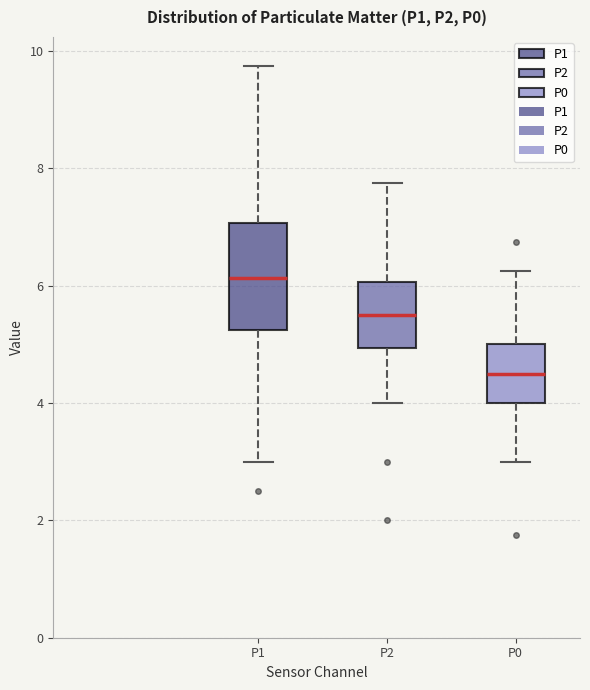

Comparing the boxes themselves (not the whiskers), which one is the tallest?

P1